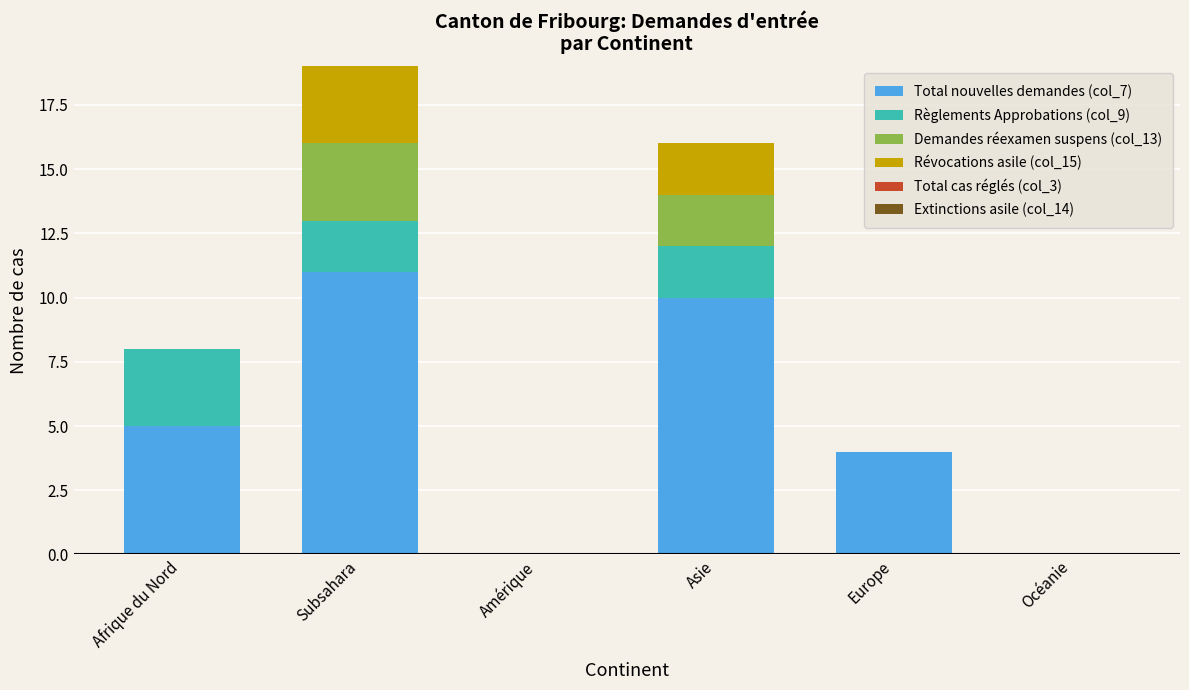

Reading left to right, list the values for the Total nouvelles demandes (col_7) series.

Afrique du Nord=5	Subsahara=11	Amérique=0	Asie=10	Europe=4	Océanie=0